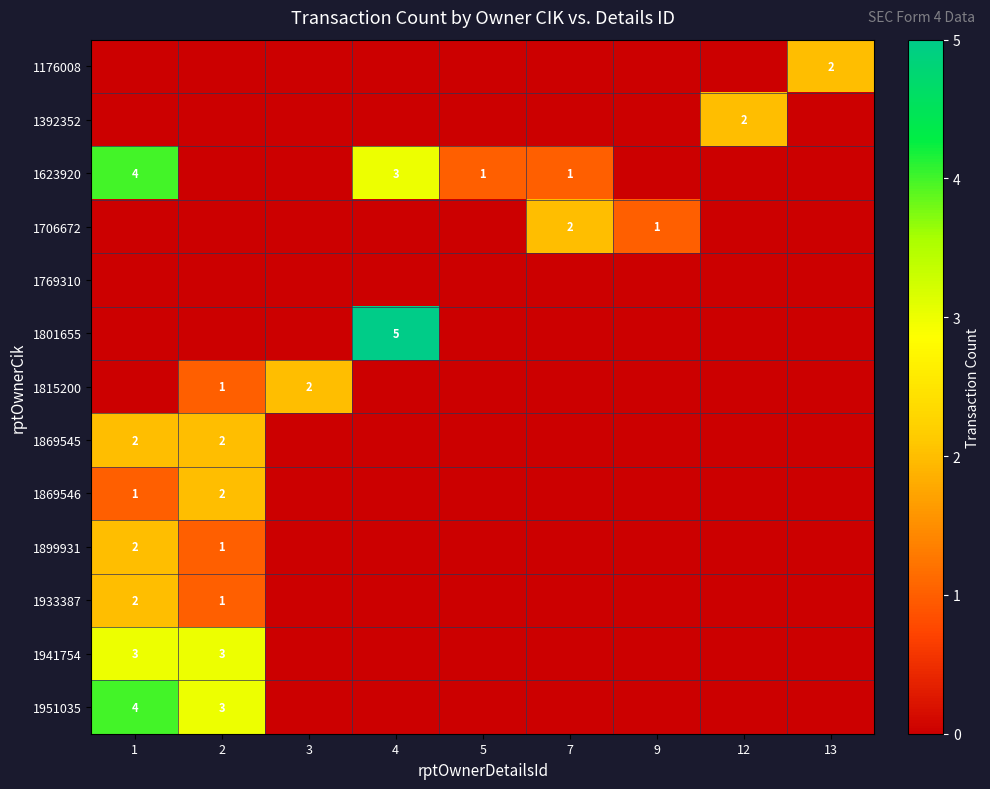

Is it true that 1869545 equals 1 at 2?

False